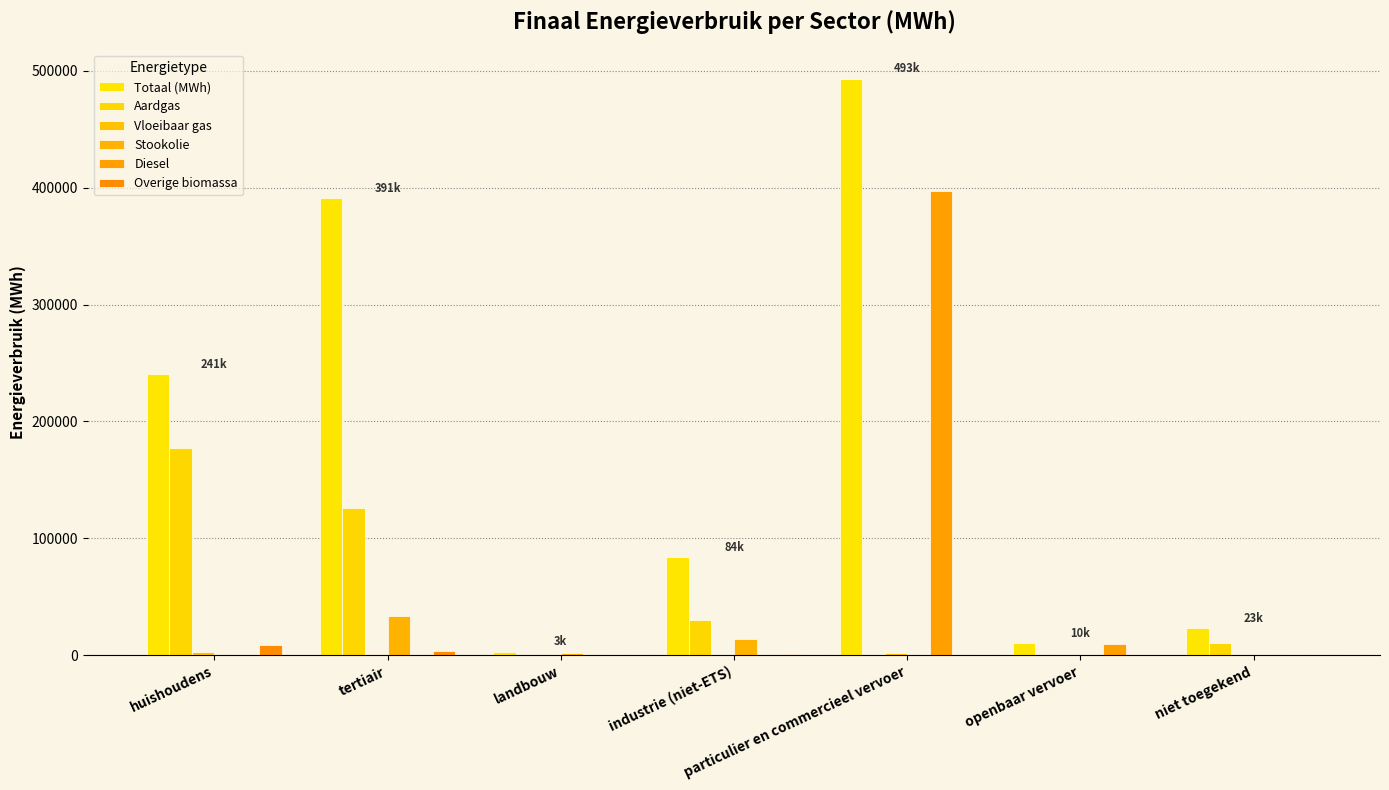

Reading left to right, list all the values displayed in this chart.

Totaal (MWh): huishoudens=240540.7	tertiair=390869.8	landbouw=3059.6	industrie (niet-ETS)=84011.1	particulier en commercieel vervoer=493409.8	openbaar vervoer=10131.2	niet toegekend=23002.6
Aardgas: huishoudens=177049.7	tertiair=126143.3	landbouw=207.0	industrie (niet-ETS)=30106.7	particulier en commercieel vervoer=31.3	openbaar vervoer=0.0	niet toegekend=10896.4
Vloeibaar gas: huishoudens=2989.5	tertiair=934.1	landbouw=6.1	industrie (niet-ETS)=319.8	particulier en commercieel vervoer=2201.4	openbaar vervoer=0.0	niet toegekend=0.0
Stookolie: huishoudens=0.0	tertiair=33965.8	landbouw=2117.4	industrie (niet-ETS)=13582.8	particulier en commercieel vervoer=0.0	openbaar vervoer=0.0	niet toegekend=0.0
Diesel: huishoudens=0.0	tertiair=0.0	landbouw=0.0	industrie (niet-ETS)=0.0	particulier en commercieel vervoer=396972.5	openbaar vervoer=9705.1	niet toegekend=0.0
Overige biomassa: huishoudens=8431.0	tertiair=3863.1	landbouw=0.0	industrie (niet-ETS)=1383.1	particulier en commercieel vervoer=0.0	openbaar vervoer=0.0	niet toegekend=0.0